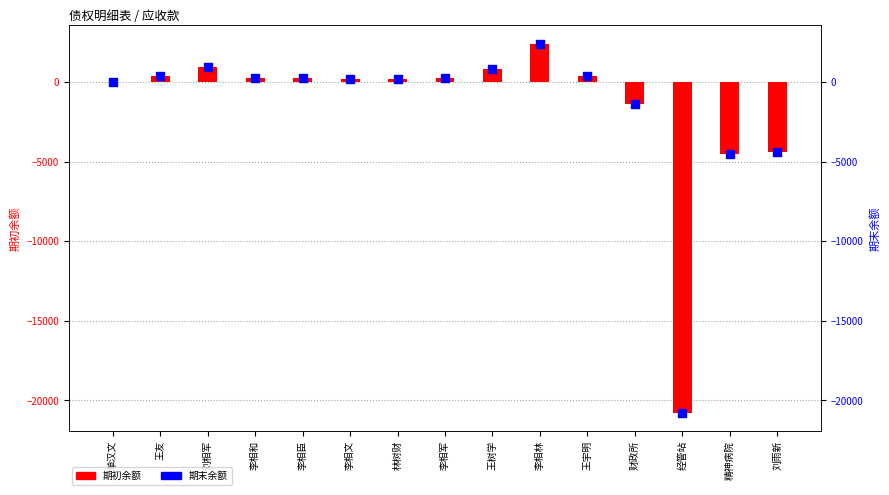

What are all the series names shown in the legend?

期初余额, 期末余额